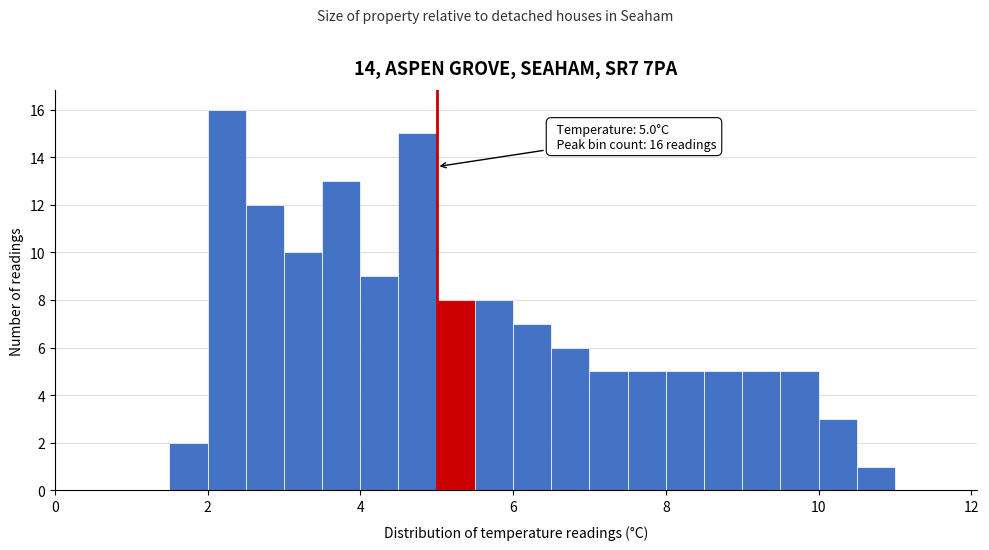

Read against the x-axis, roughly where is the centre of the tallest bar?

2.2